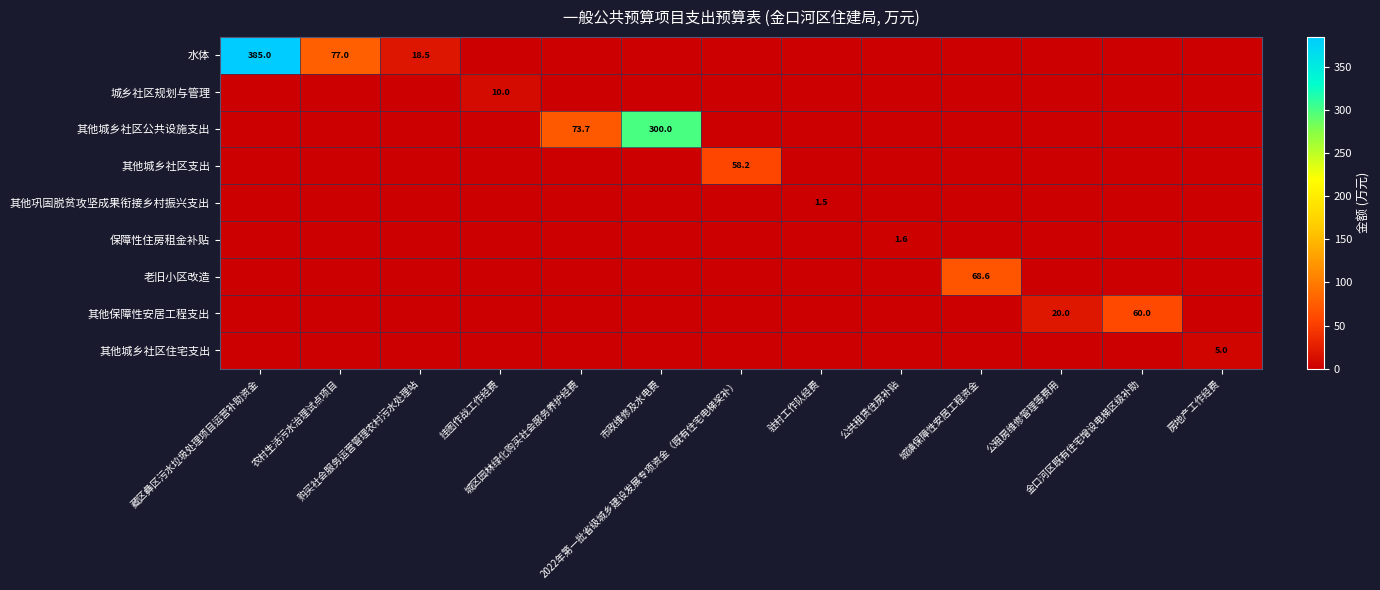

Is the value of 城乡社区规划与管理 at 公租房维修管理等费用 greater than the value of 水体 at 市政维修及水电费?

No